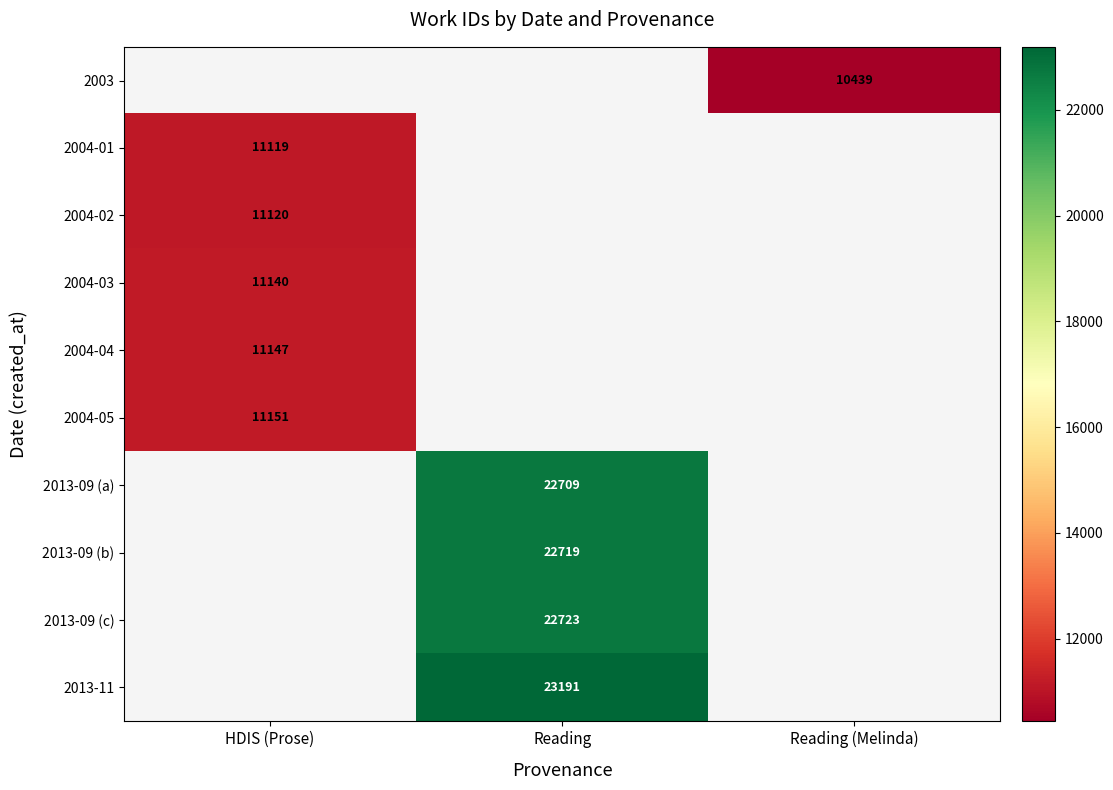

How many data points does each series have?

3